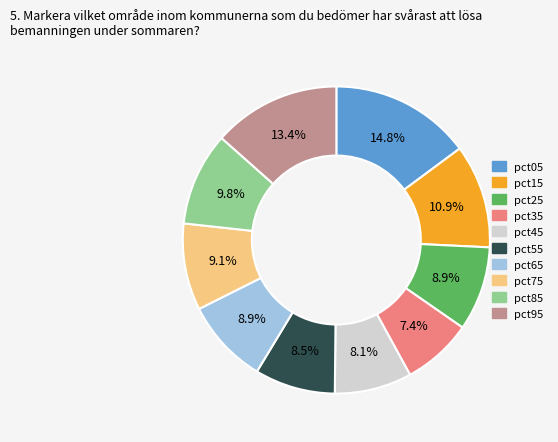

What percentage is the pct15 slice, to the nearest percent?

11%